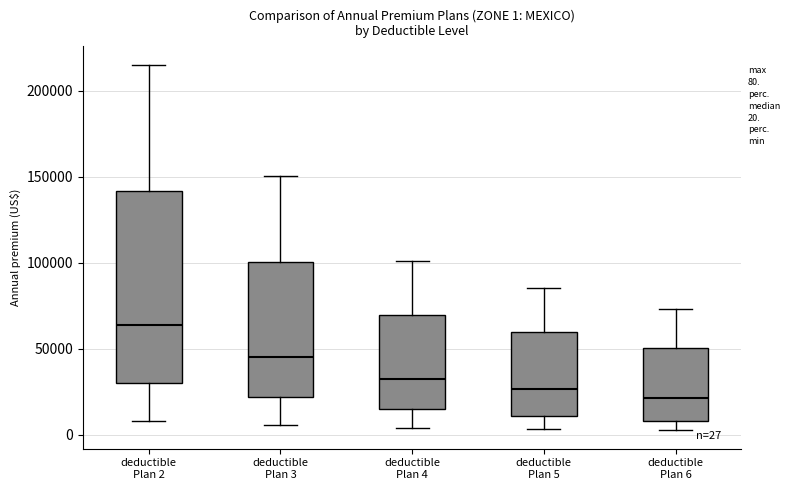

Which box is the tallest, from its lower edge to its upper edge?

deductible Plan 2